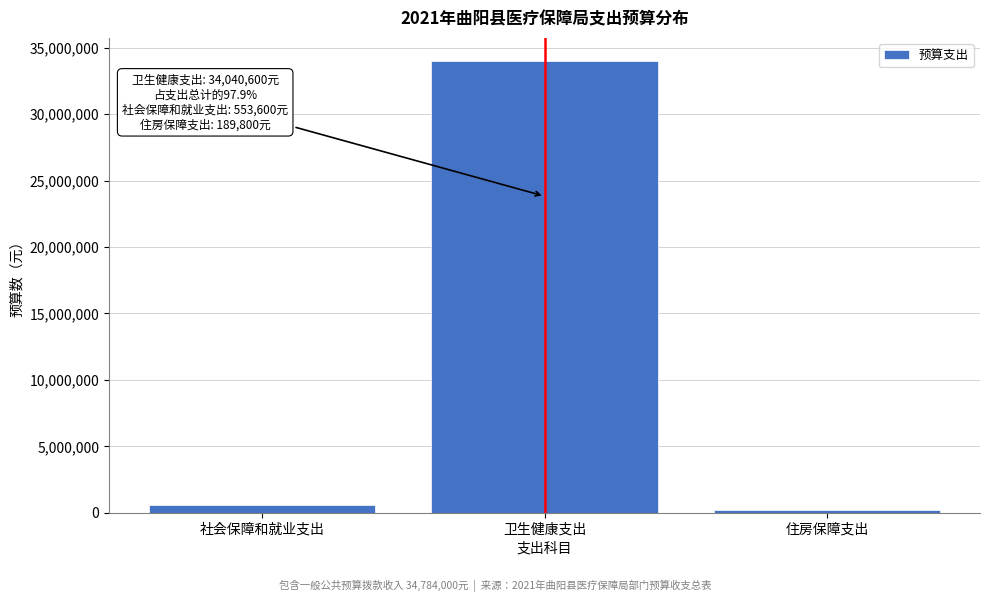

Reading left to right, what are all the values shown in this chart?

553600	34040600	189800